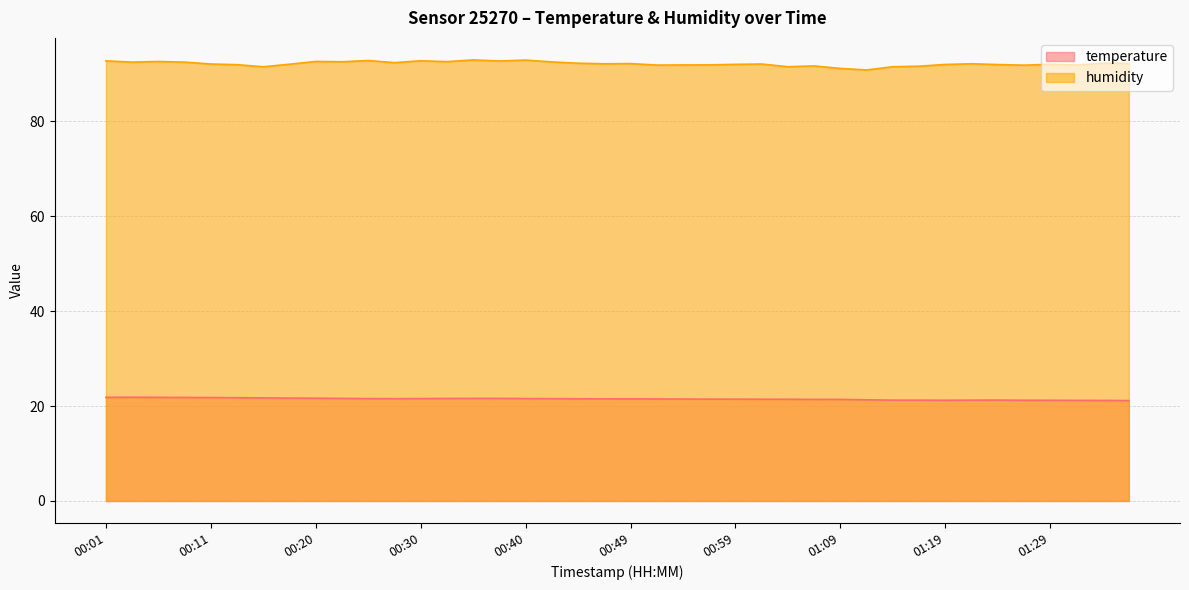

How many lines are shown in the chart?

2